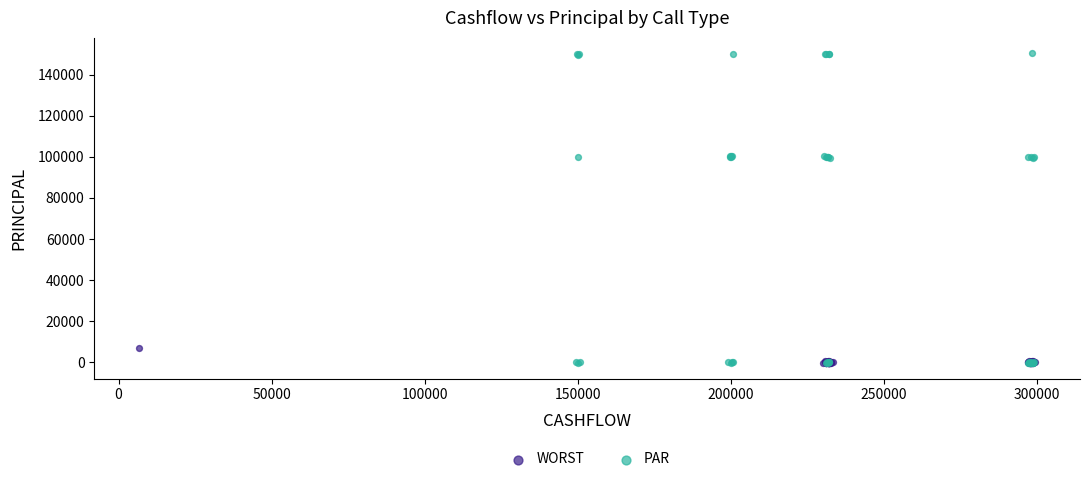

Which series reaches the maximum Y coordinate?

PAR